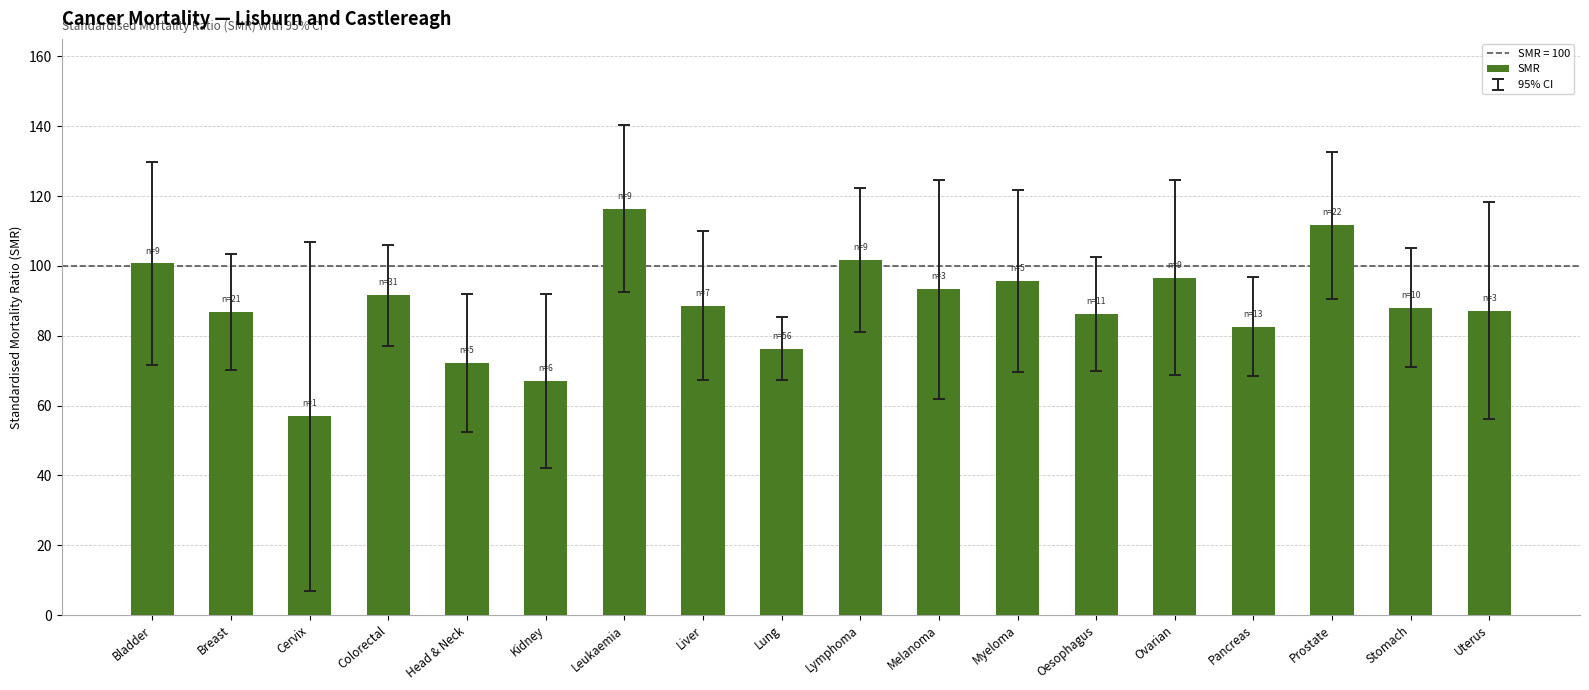

Read the value at Uterus.

87.2